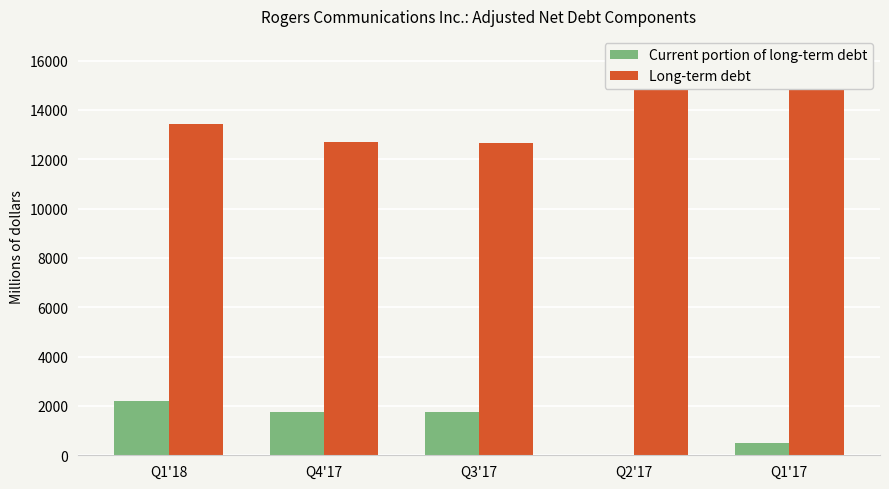

Reading left to right, list all the values displayed in this chart.

Current portion of long-term debt: 2205	1756	1747	0	500
Long-term debt: 13432	12692	12655	14927	15434